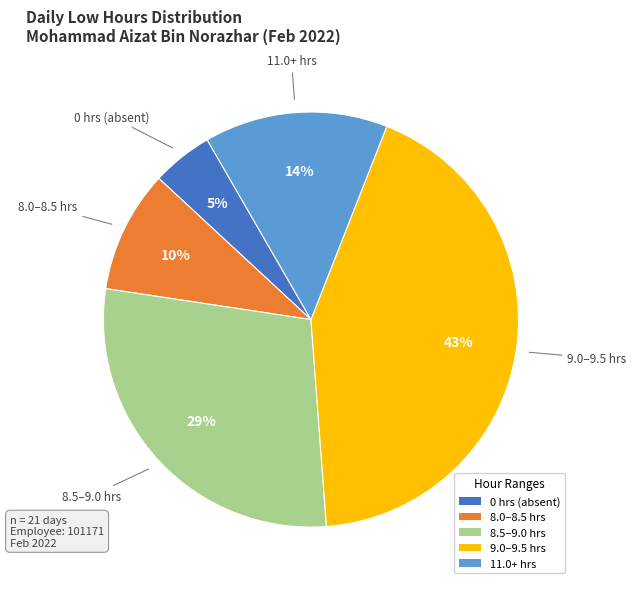

What is the largest slice in the pie chart?

9.0–9.5 hrs